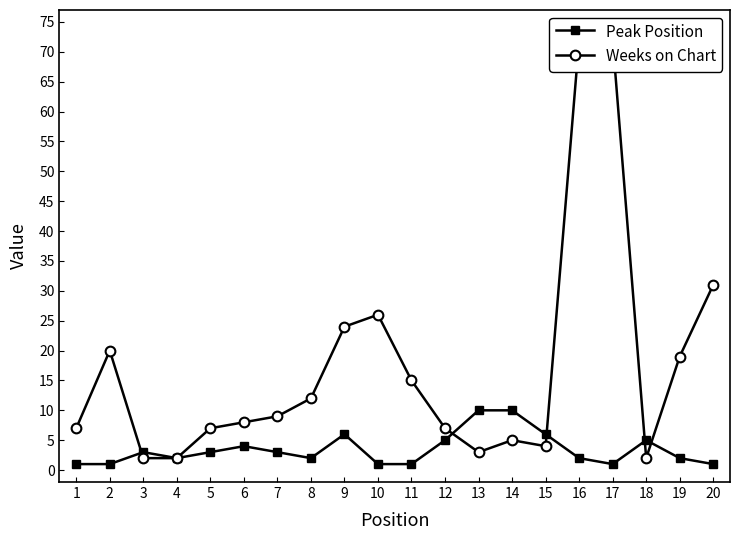

What is the value of the Peak Position point at the 14th from the left?

10